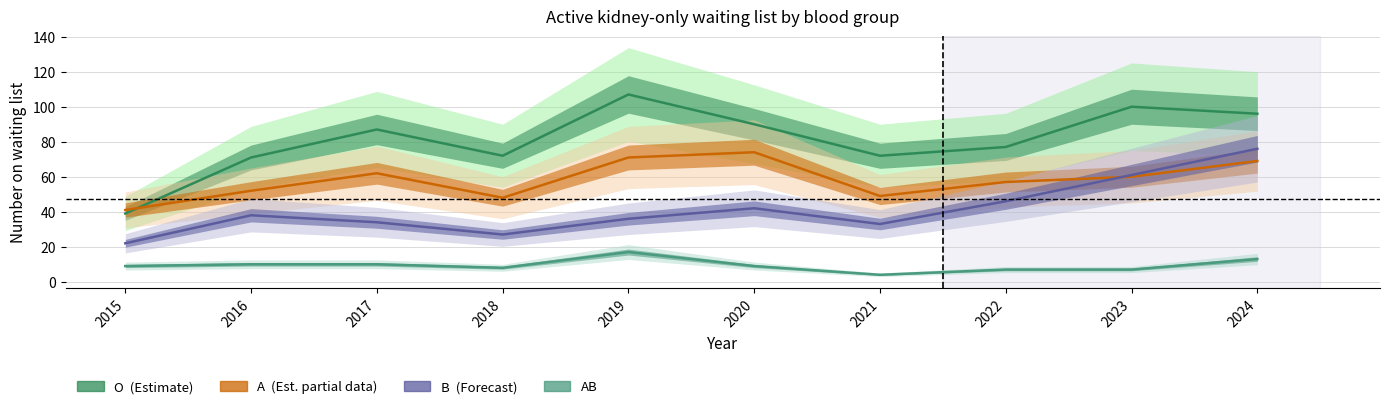

True or false: AB and B cross at least once.

False